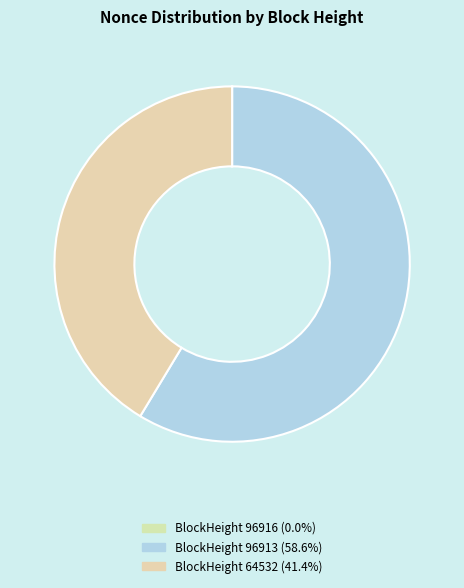

To the nearest percent, what is the difference between the largest and smallest slice percentages?

59%